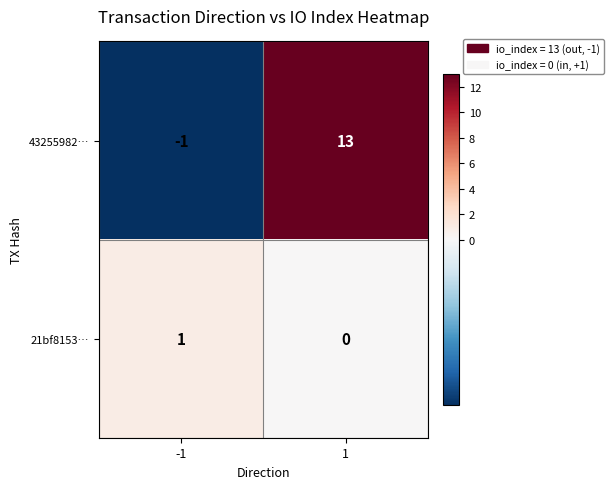

What is the smallest value displayed?

-1